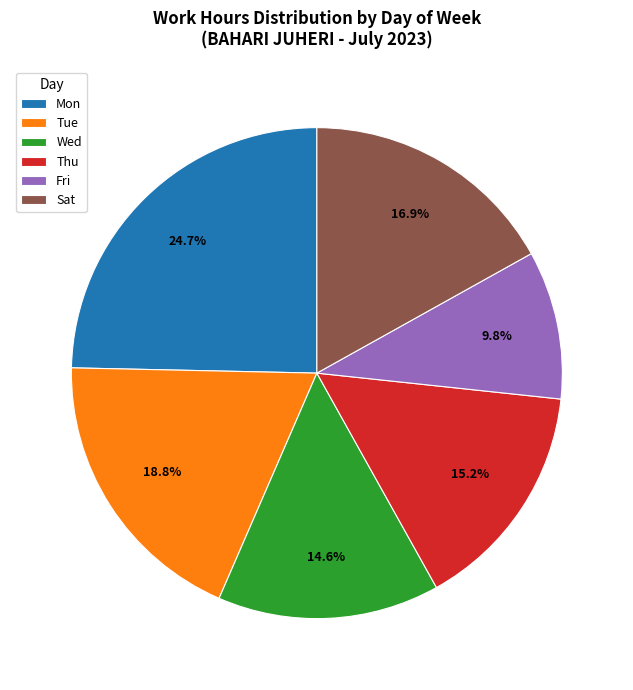

Does any single category account for the majority?

No